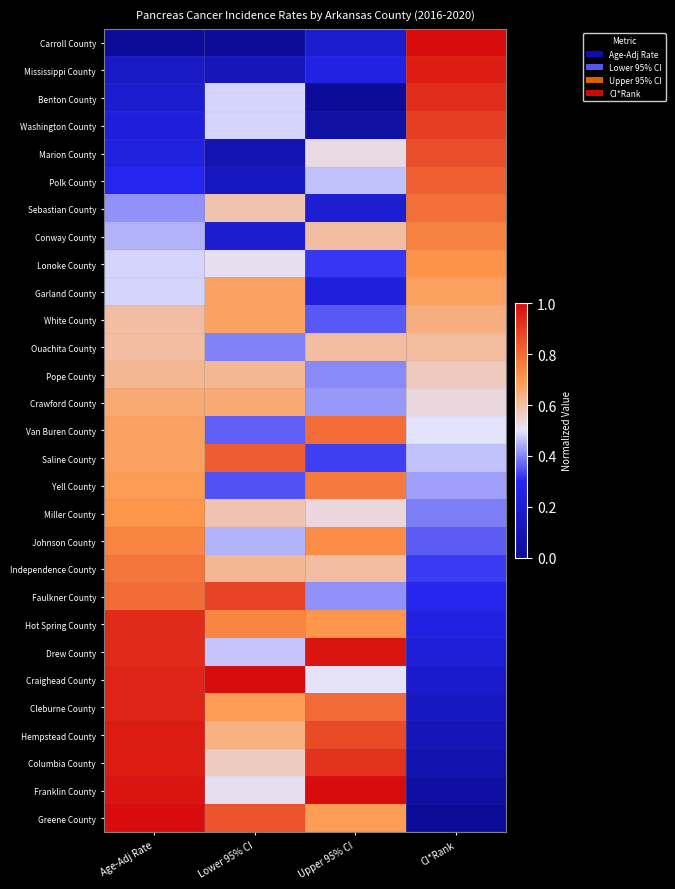

Which has a higher value, Lower 95% CI or CI*Rank?

CI*Rank